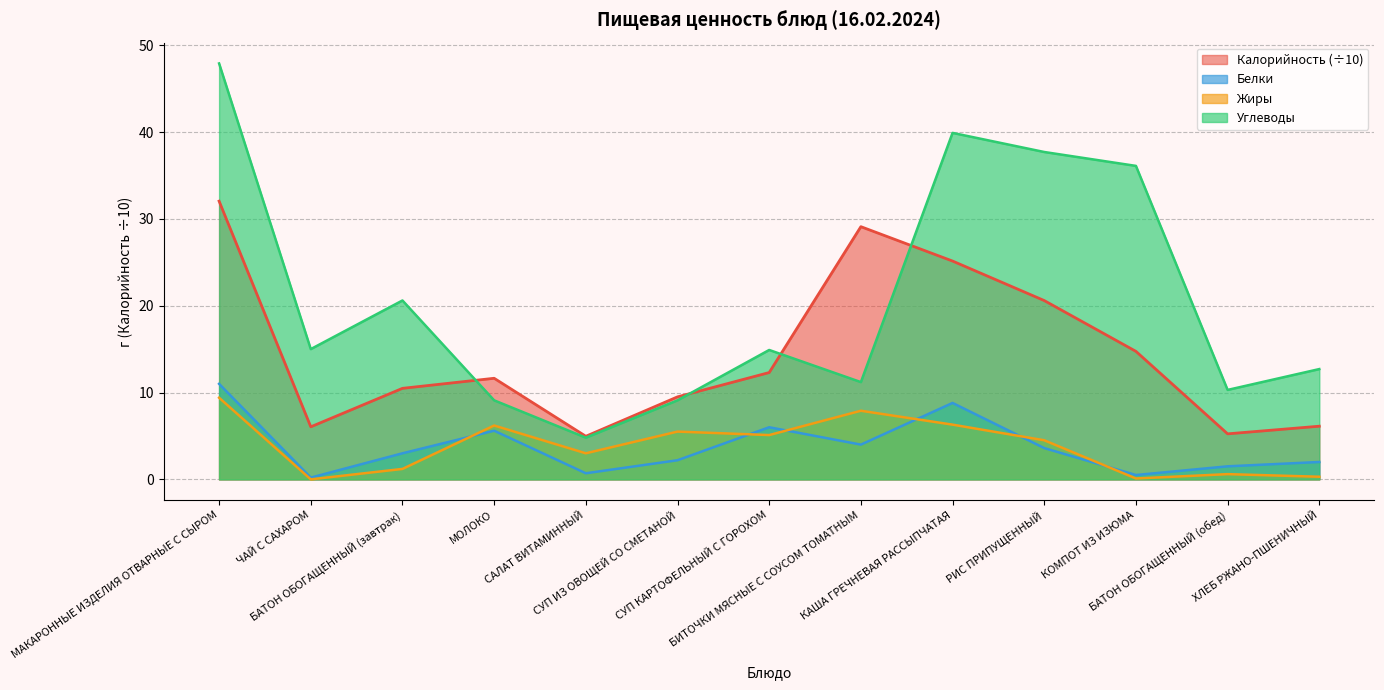

What is the difference between the highest and lowest values at КОМПОТ ИЗ ИЗЮМА?

36.0